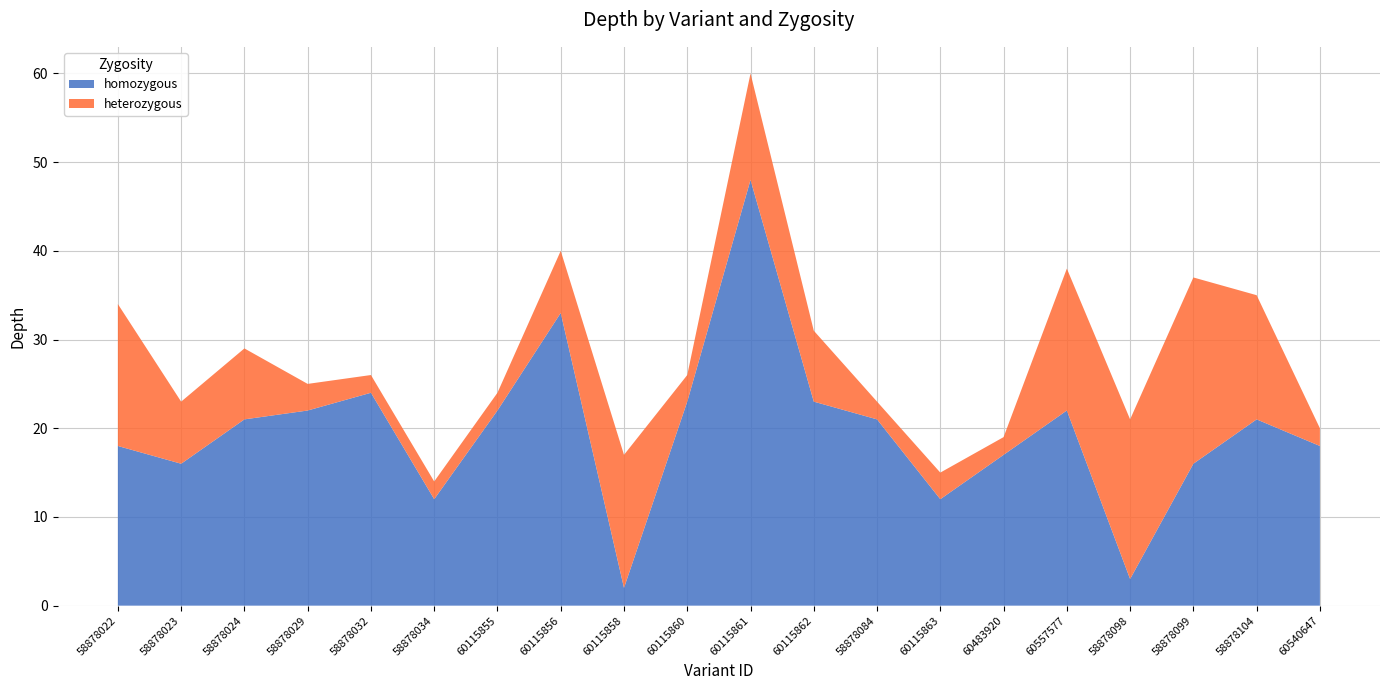

Reading left to right, transcribe all the data shown in this chart.

homozygous: 18	16	21	22	24	12	22	33	2	23	48	23	21	12	17	22	3	16	21	18
heterozygous: 16	7	8	3	2	2	2	7	15	3	12	8	2	3	2	16	18	21	14	2